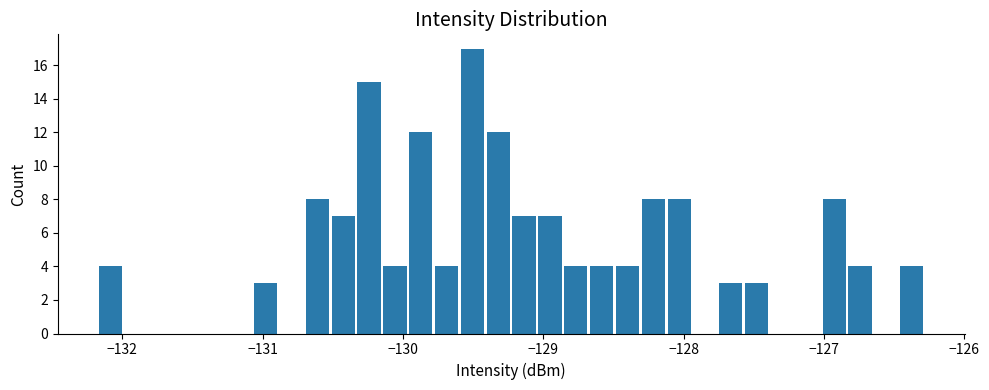

Read against the x-axis, roughly where is the centre of the tallest bar?

-129.5